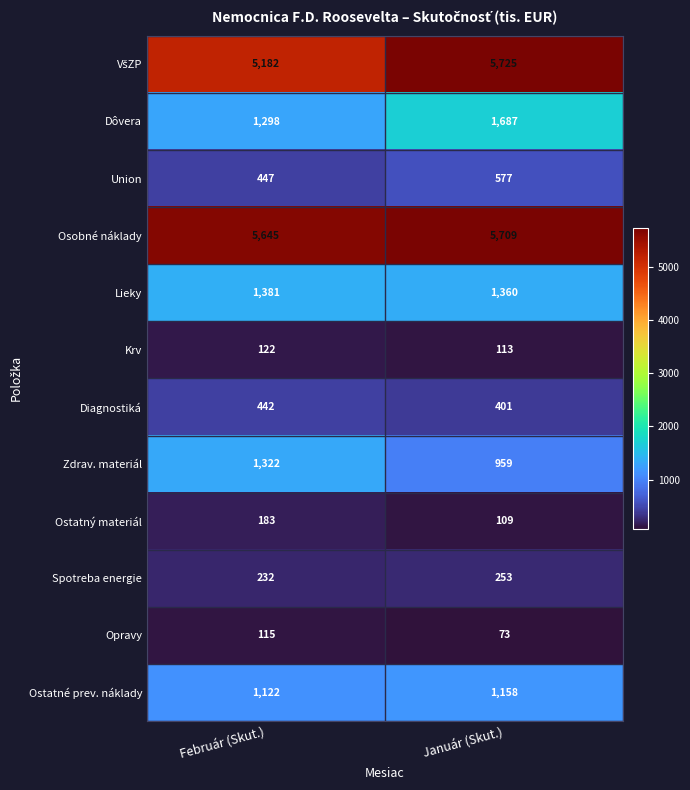

Which category has the lowest value in the Opravy series?

Január (Skut.)